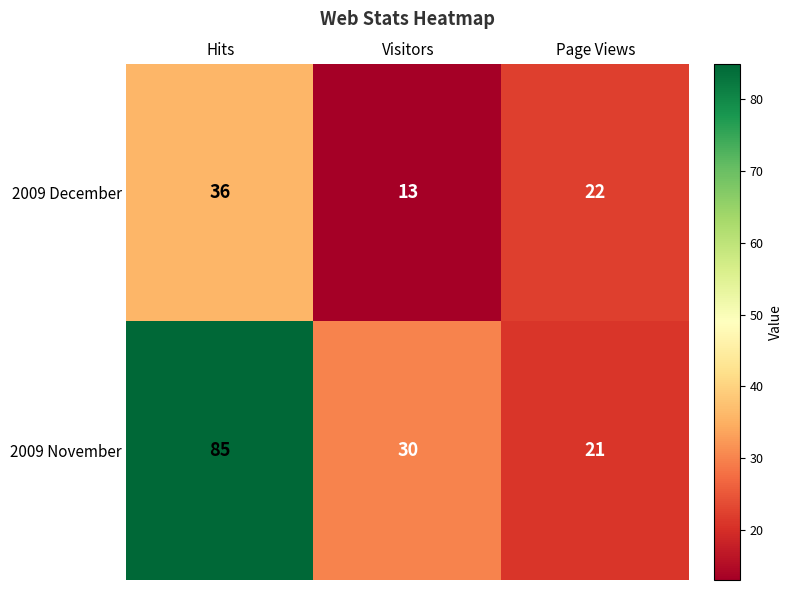

What is the greatest value displayed?

85